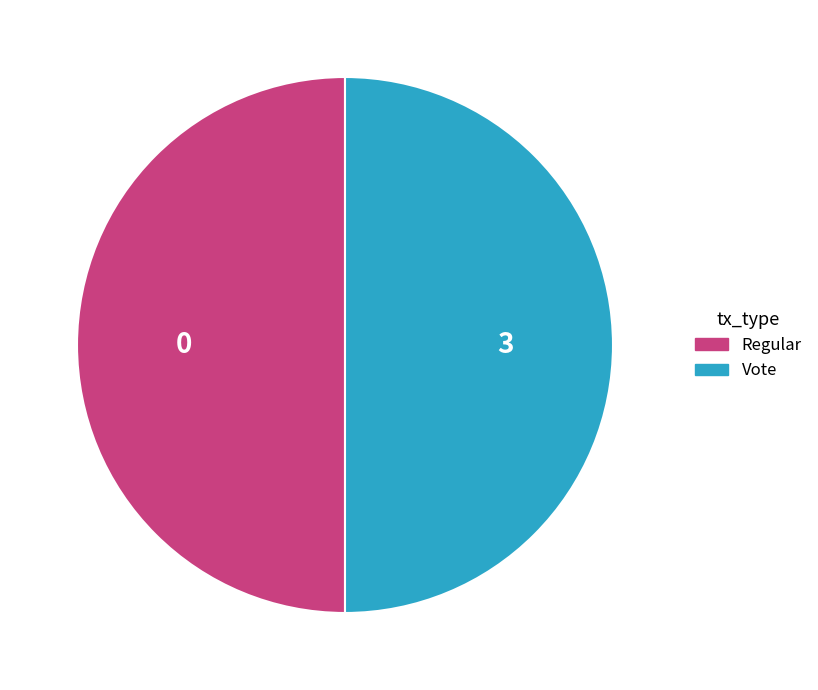

How many segments does this pie chart have?

2